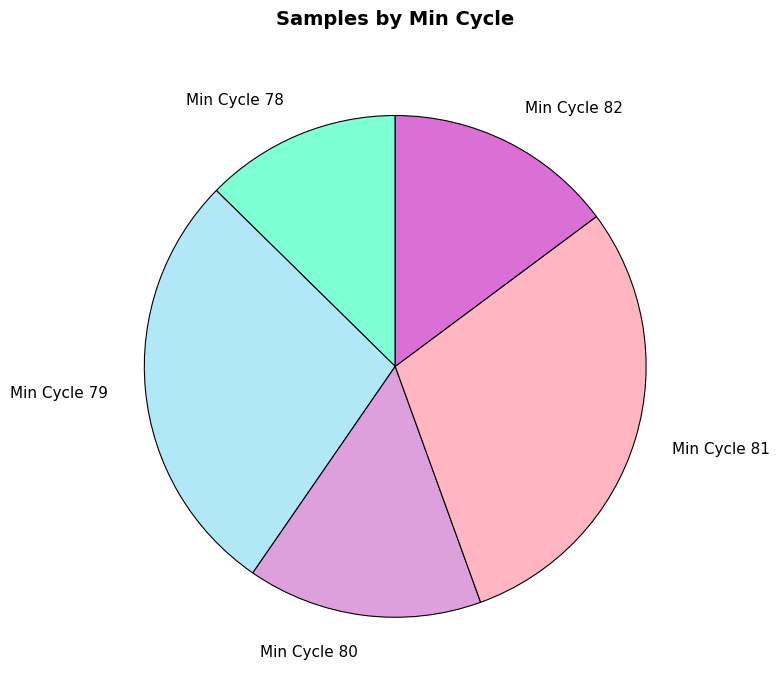

How many slices are in this pie chart?

5